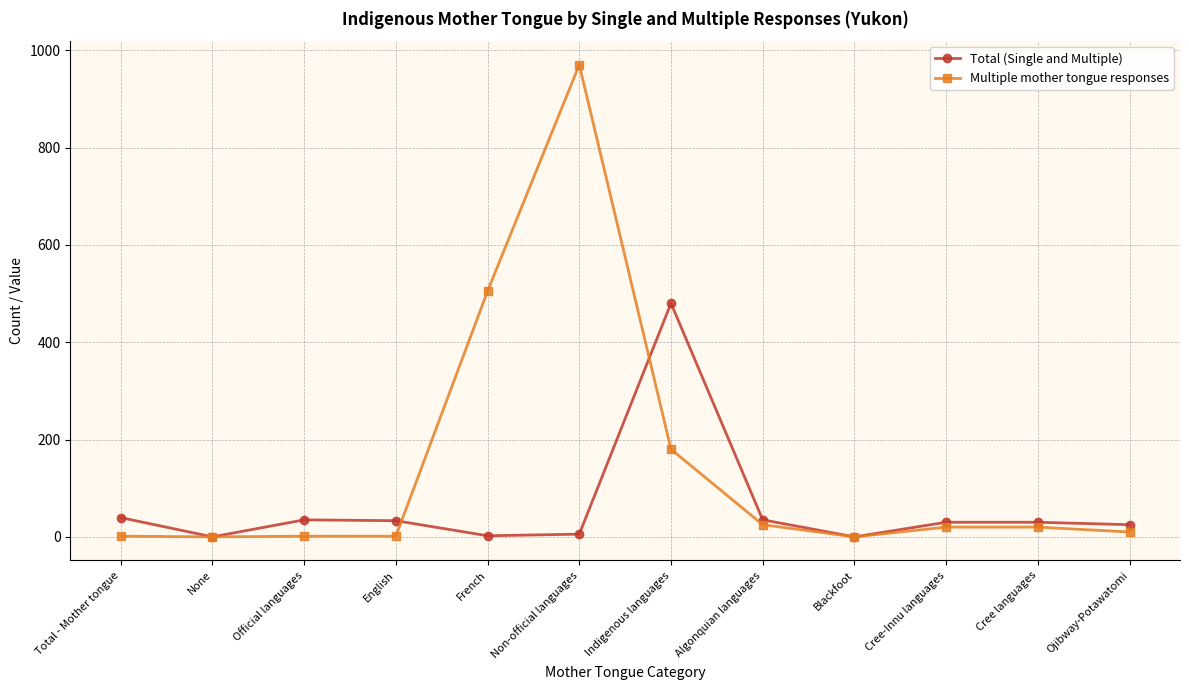

What is the label of the 7th point from the left?

Indigenous languages